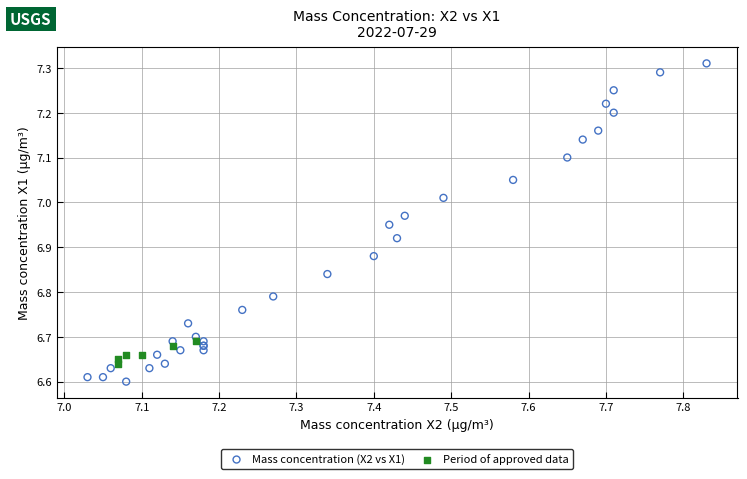

Which series has the widest spread of Y values?

Mass concentration (X2 vs X1)